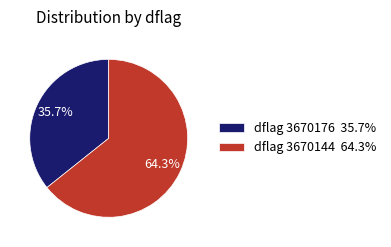

How many slices are in this pie chart?

2